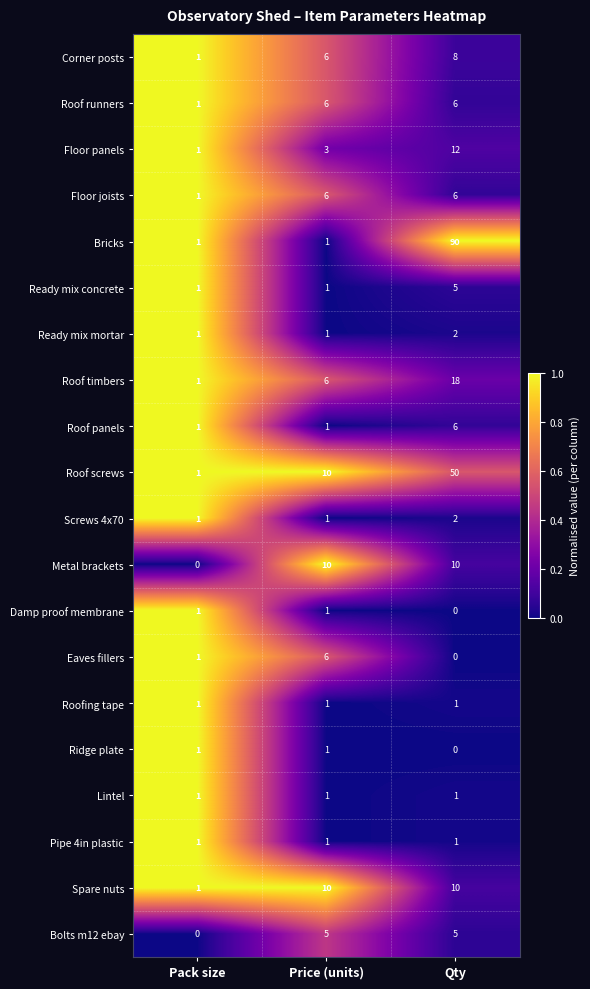

The value of Roof panels at Qty is 1. True or false?

False